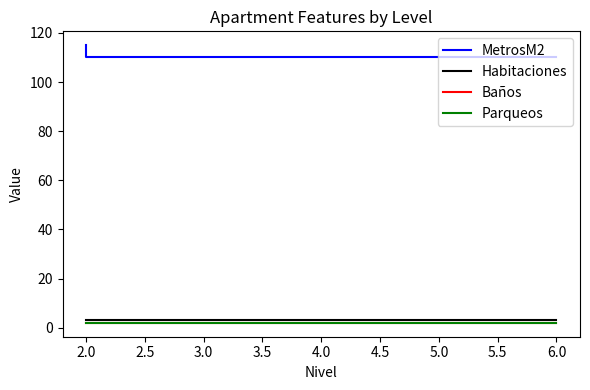

Which series has the widest spread of values?

MetrosM2